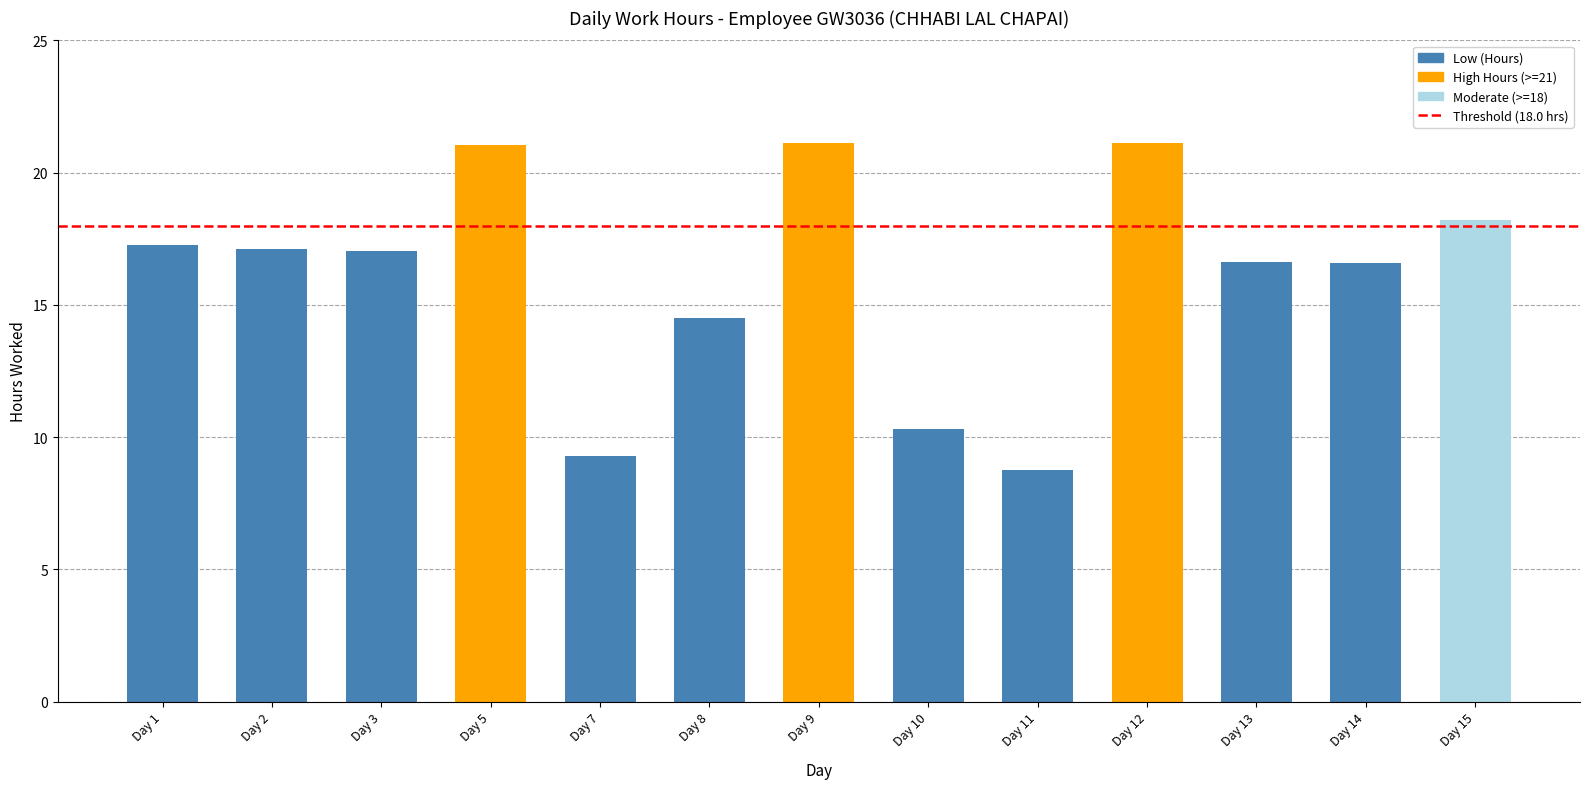

What is the minimum value shown in the chart?

8.8